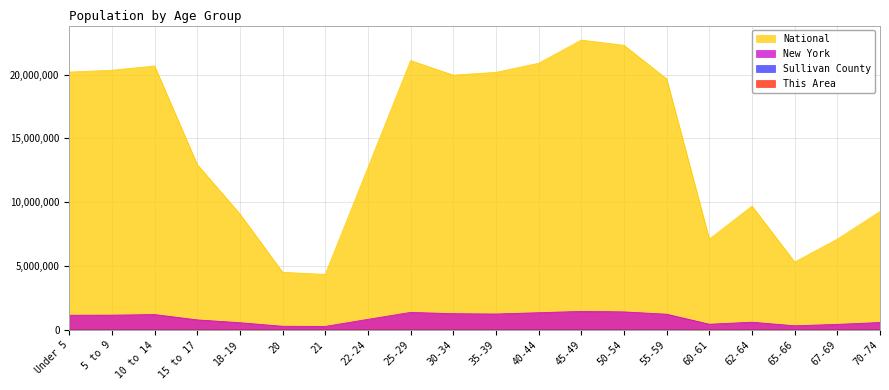

Read the National value at 70-74.

9278166